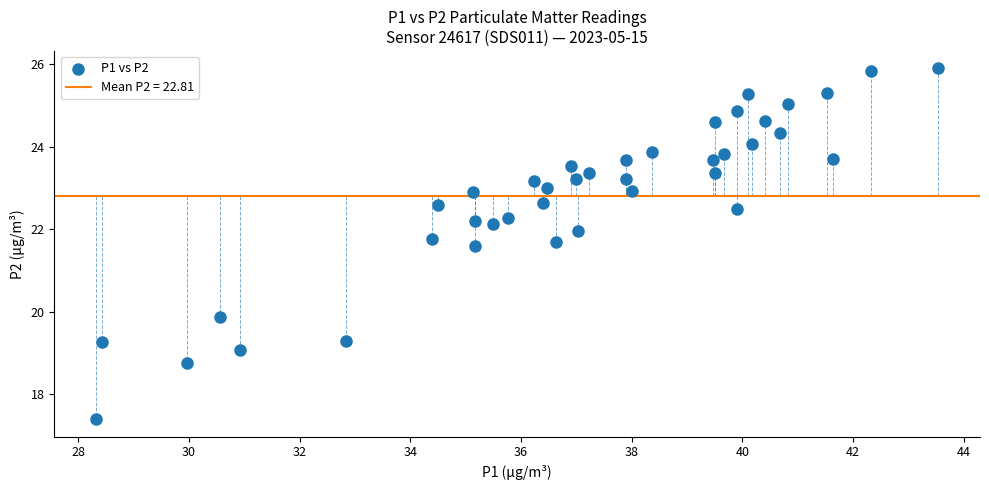

What is the range of X values (max minus min)?

15.2